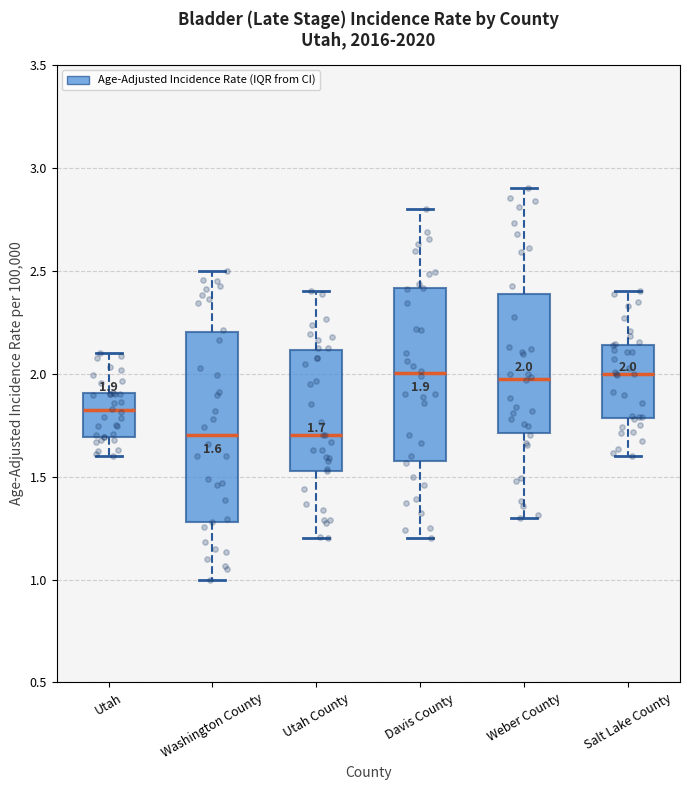

Which box is the tallest, from its lower edge to its upper edge?

Washington County